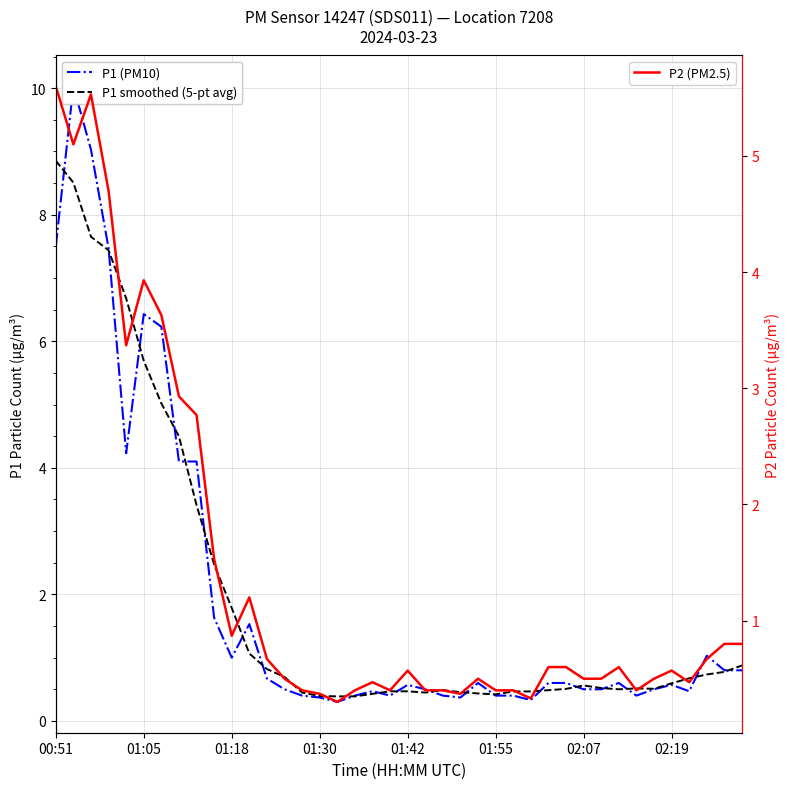

True or false: P2 (PM2.5) and P1 (PM10) cross at least once.

False